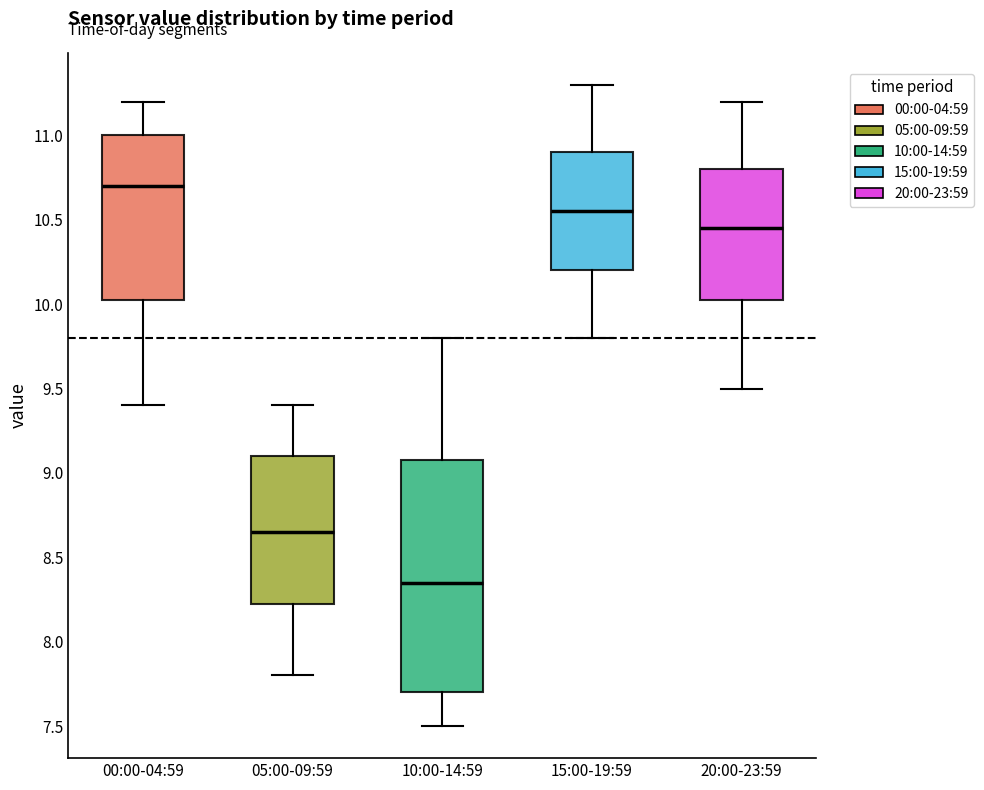

Which box is the tallest, from its lower edge to its upper edge?

10:00-14:59